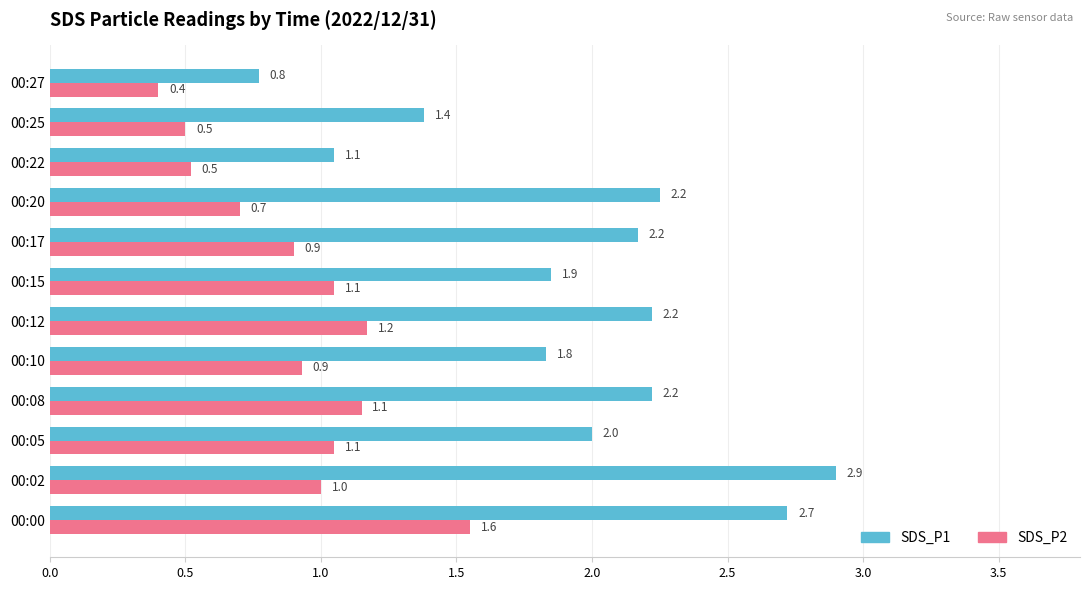

At which label is SDS_P2 closest to 0?

00:27